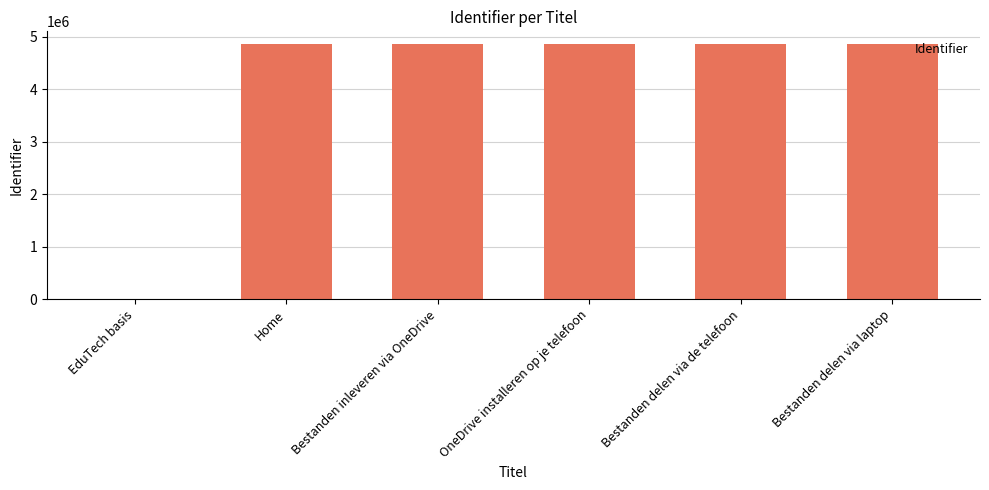

What is the maximum value shown in the chart?

4860293